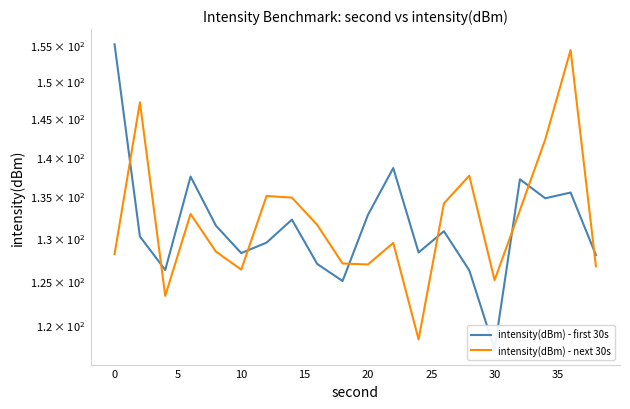

Reading left to right, what are all the values shown in this chart?

intensity(dBm) - first 30s: 155.2	130.2	126.2	137.5	131.5	128.2	129.4	132.2	126.9	125.0	132.7	138.6	128.3	130.8	126.2	117.4	137.1	134.8	135.5	128.0
intensity(dBm) - next 30s: 128.1	147.2	123.3	132.9	128.4	126.3	135.1	134.9	131.5	127.0	126.9	129.4	118.5	134.2	137.6	125.1	133.3	142.2	154.4	126.7